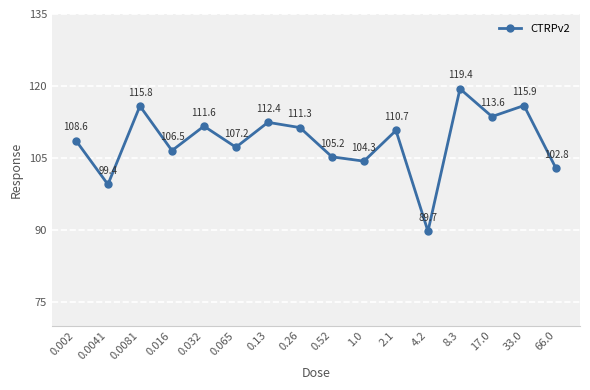

How many data points are less than 110?

8